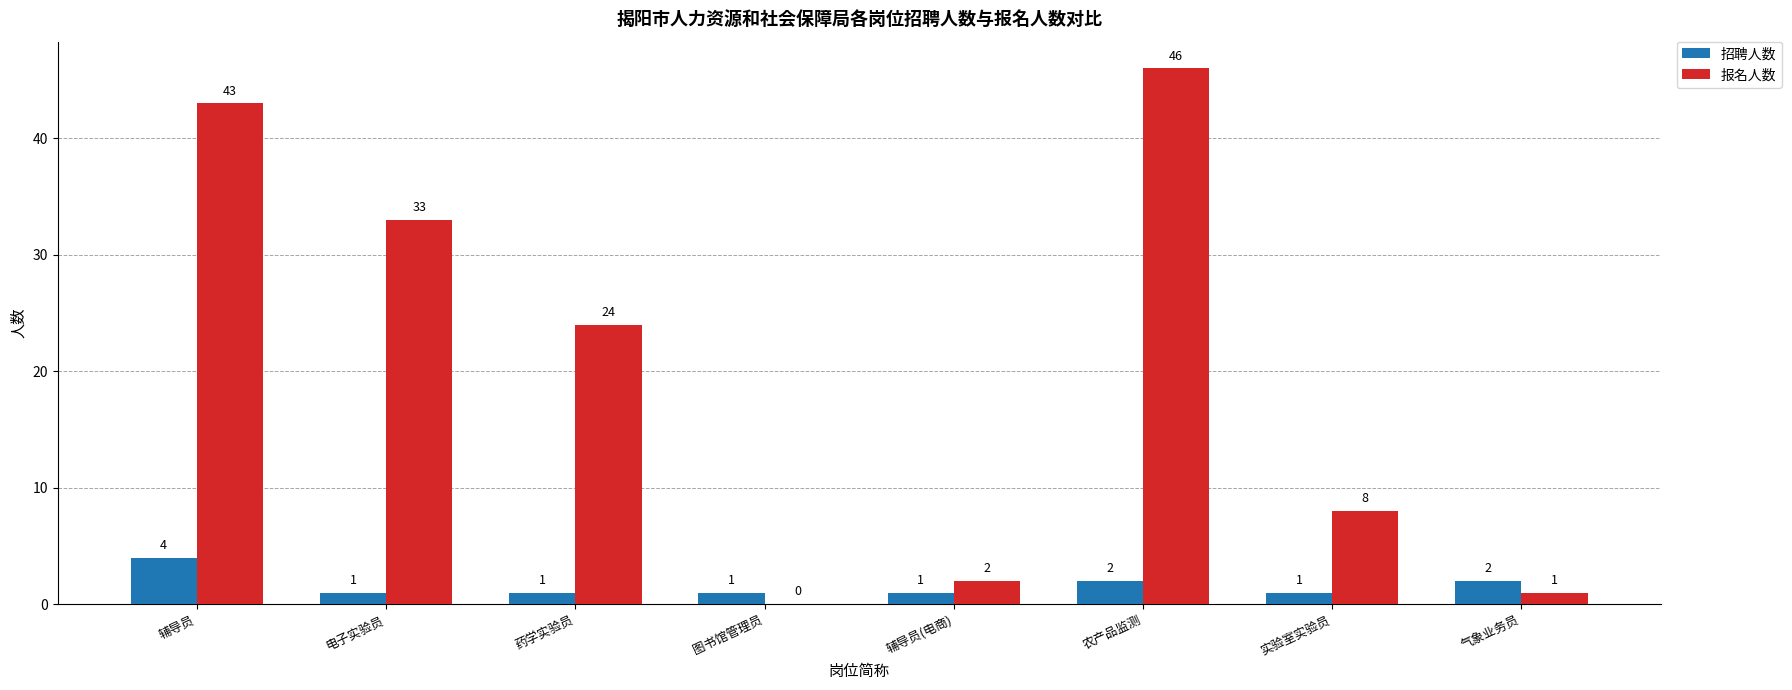

What is the sum of the 报名人数 values at 图书馆管理员 and 药学实验员?

24